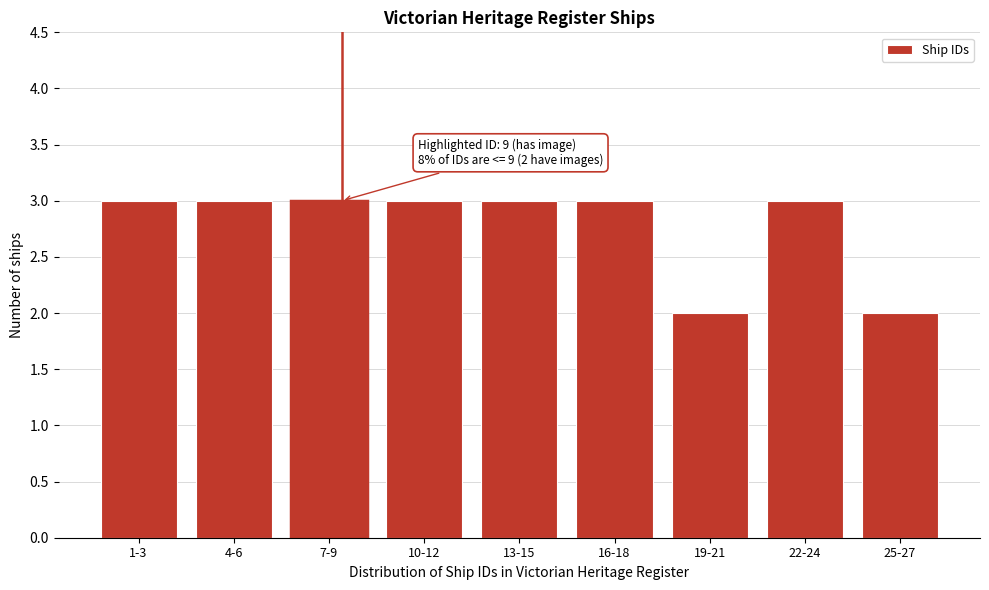

Reading left to right, list all the values displayed in this chart.

3	3	3	3	3	3	2	3	2